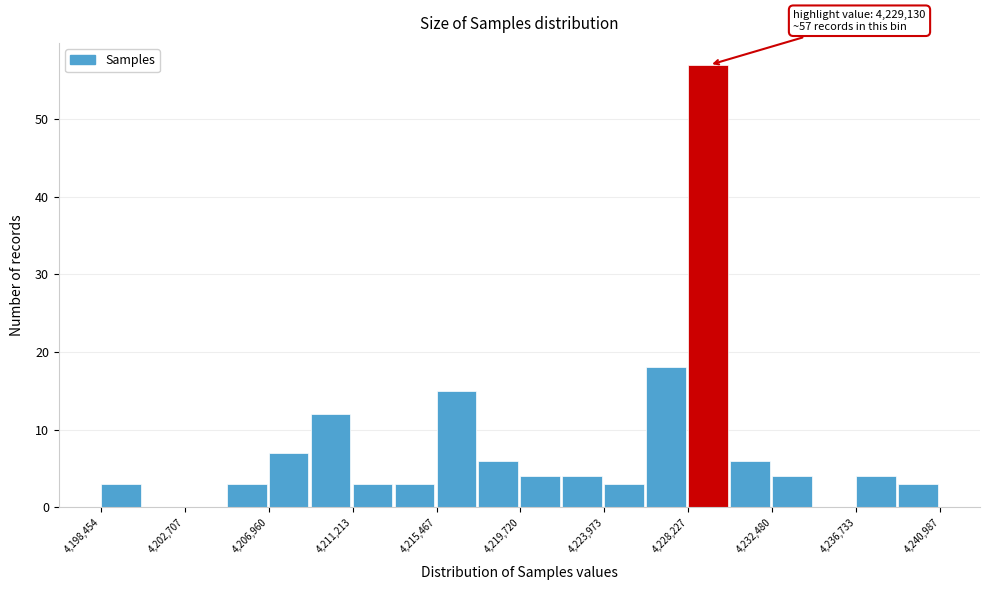

Over which range of the x-axis is the bar tallest?

4228000 to 4230500